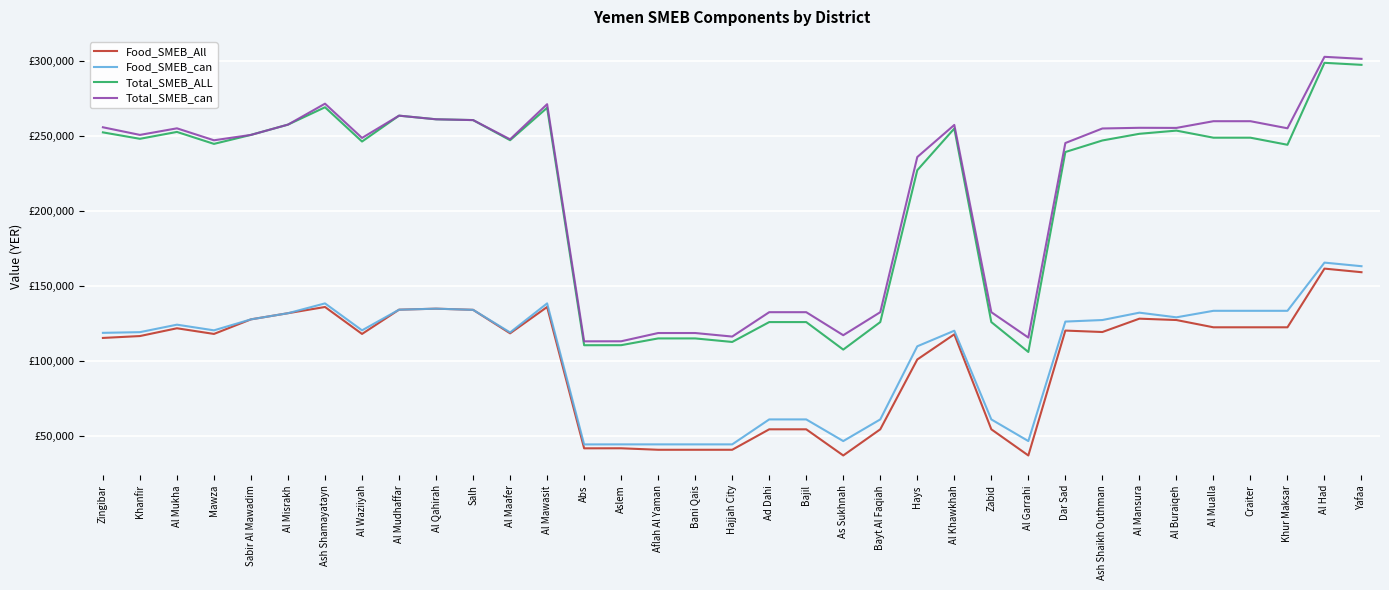

Which series has the largest total across all categories?

Total_SMEB_can